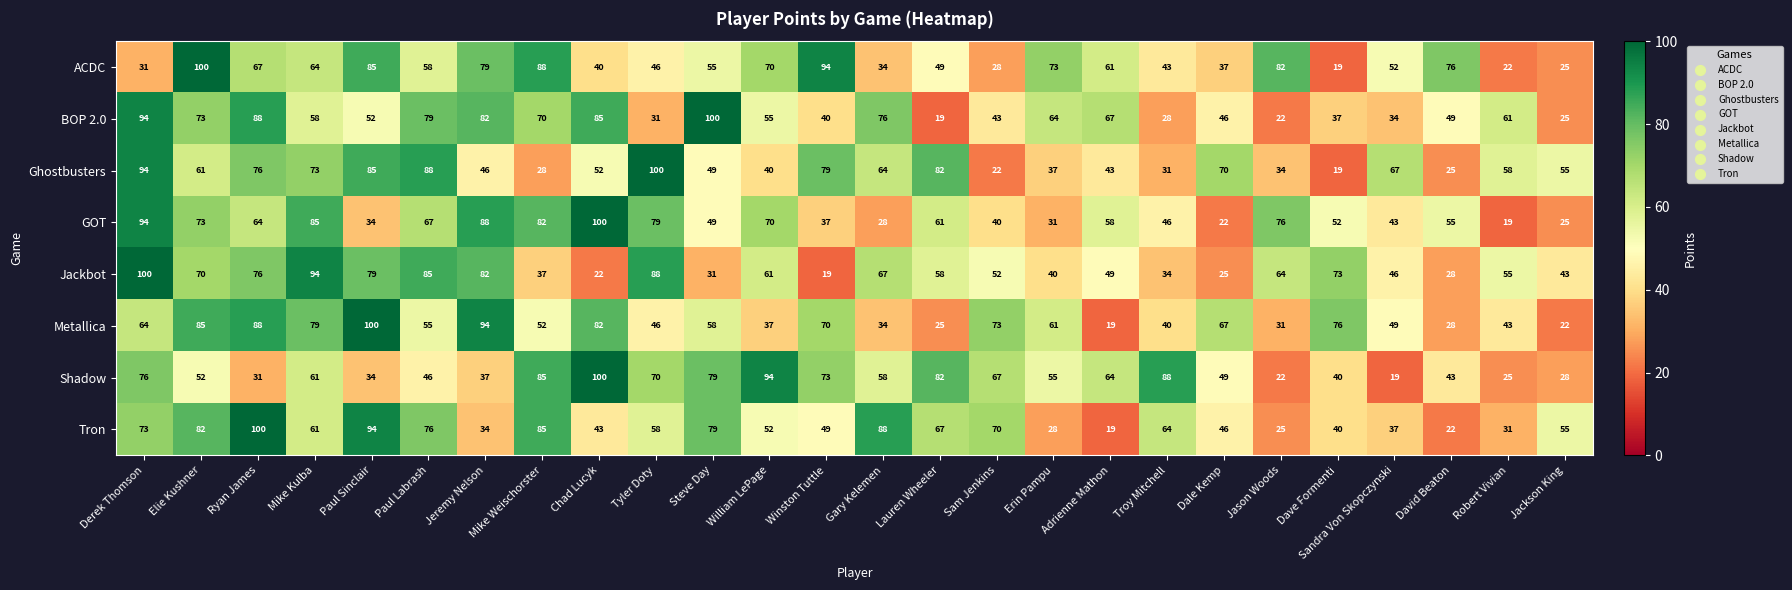

At which label does GOT first exceed 58?

Derek Thomson